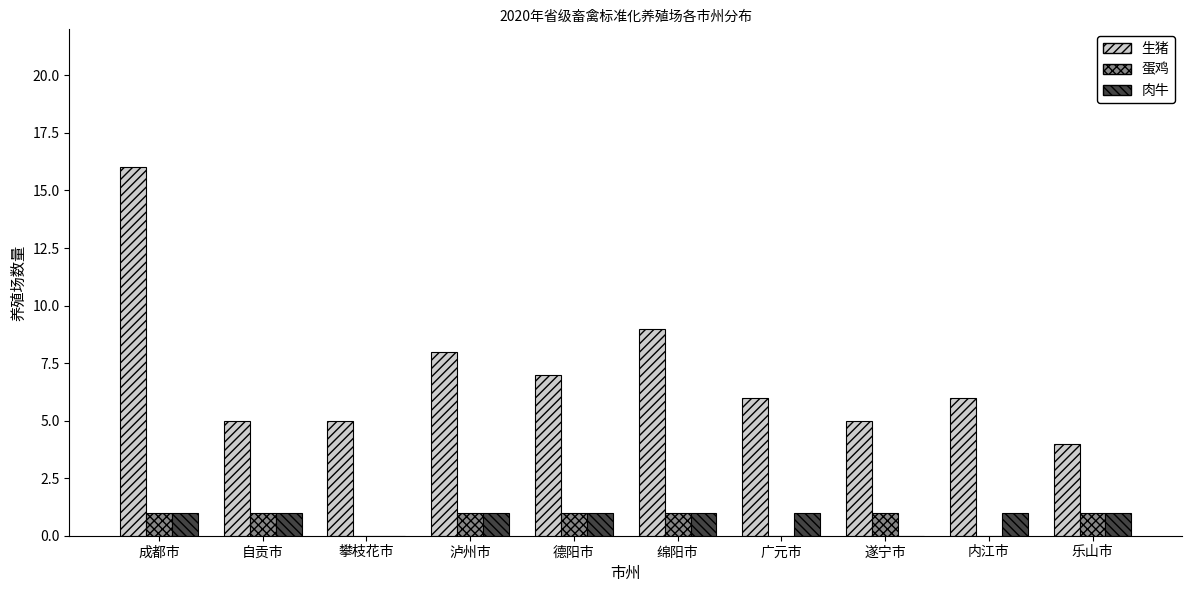

What is the average value of the 蛋鸡 series?

1